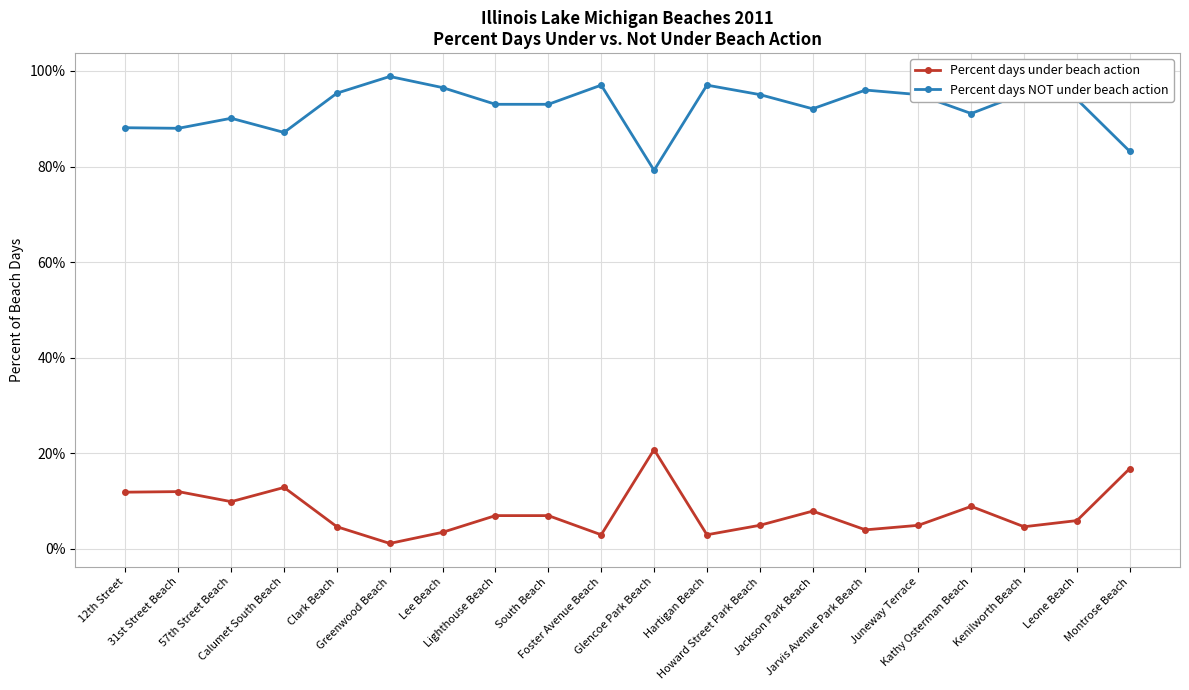

True or false: Percent days under beach action and Percent days NOT under beach action intersect in this chart.

False